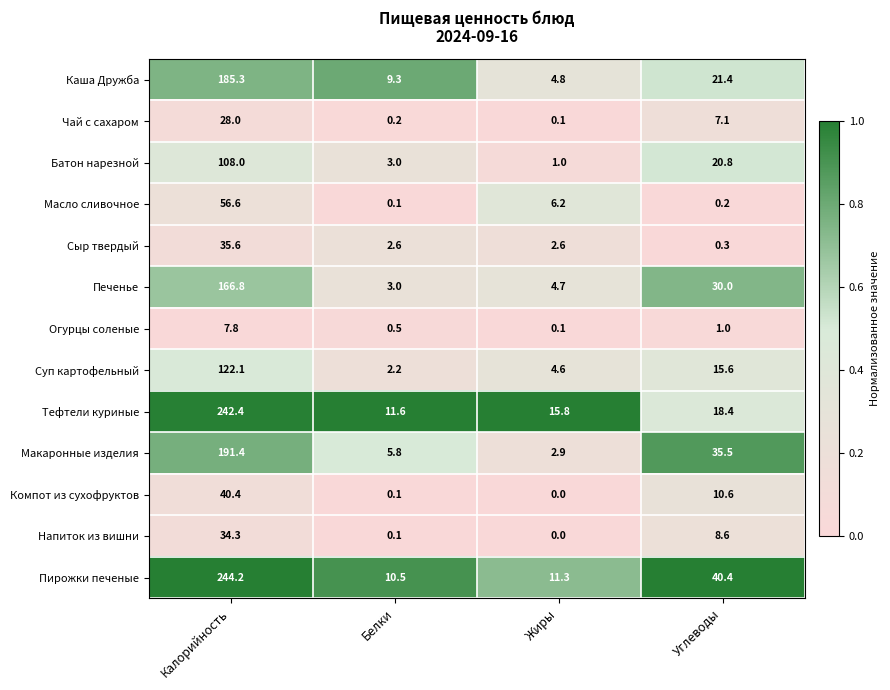

At which category does the chart reach its minimum across all series?

Жиры